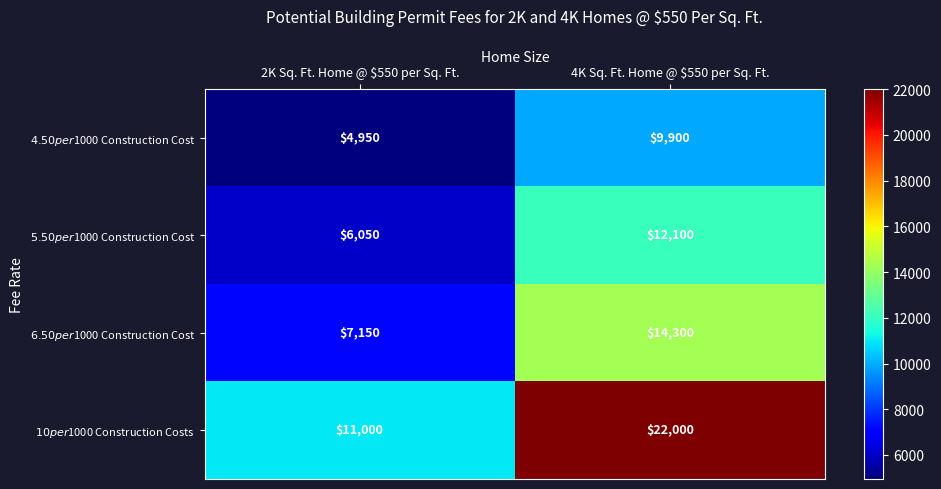

What is the difference between the highest and lowest values at 2K Sq. Ft. Home @ $550 per Sq. Ft.?

6050